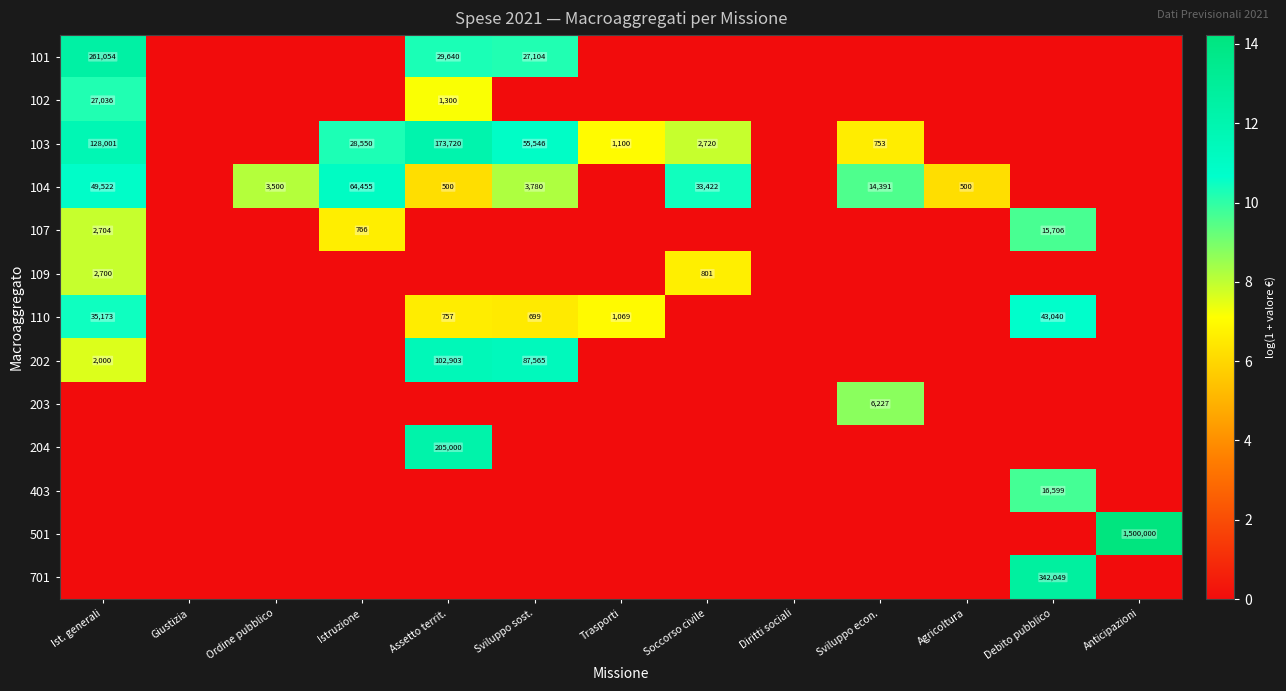

The 701 series shows 342049 at Debito pubblico. True or false?

True